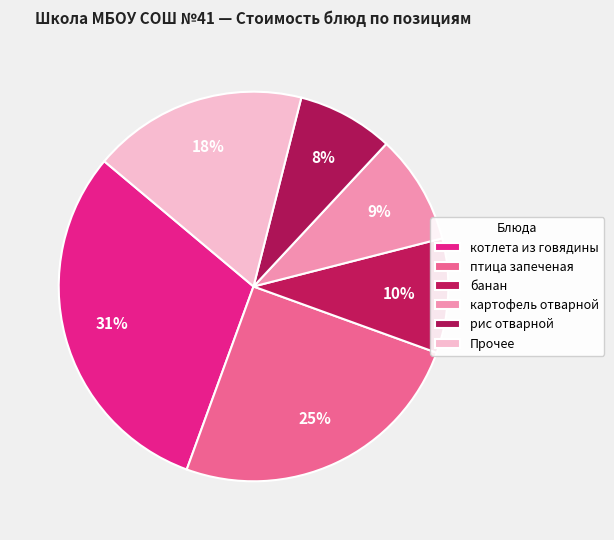

Count the number of slices in the pie.

6